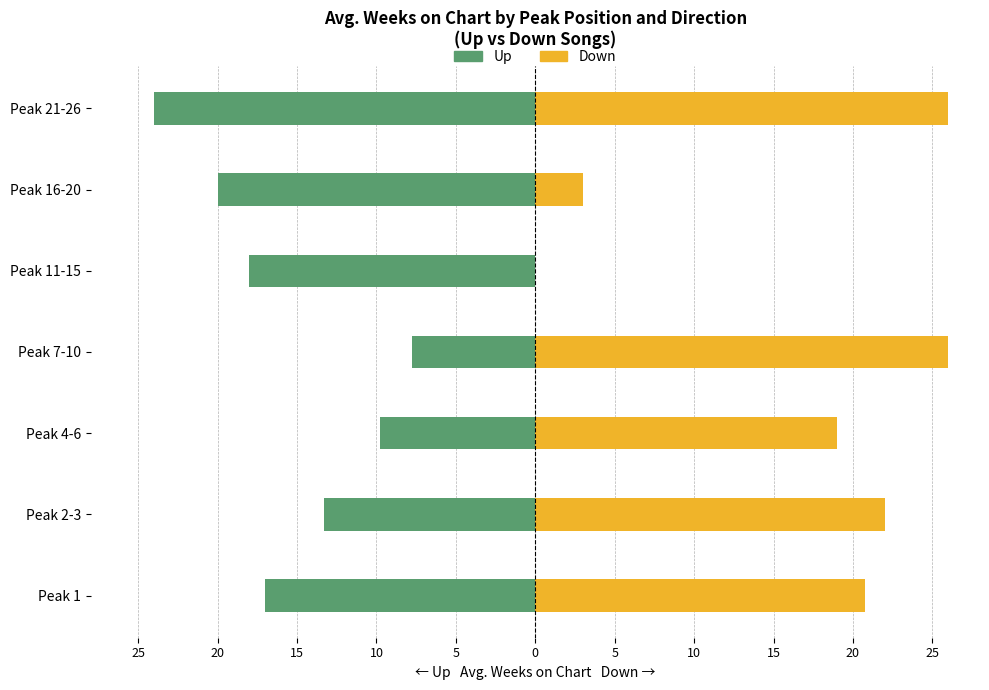

How many bars are there in each group?

2